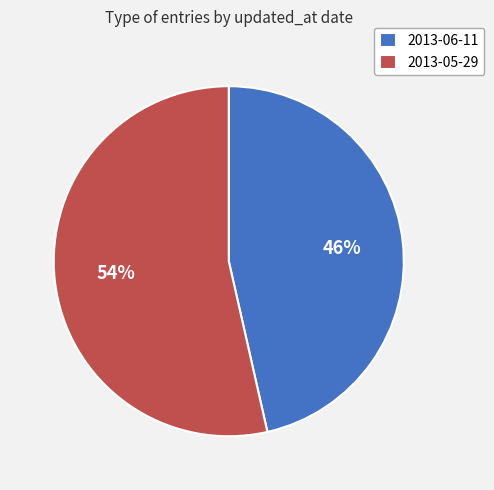

Between 2013-05-29 and 2013-06-11, which is larger?

2013-05-29